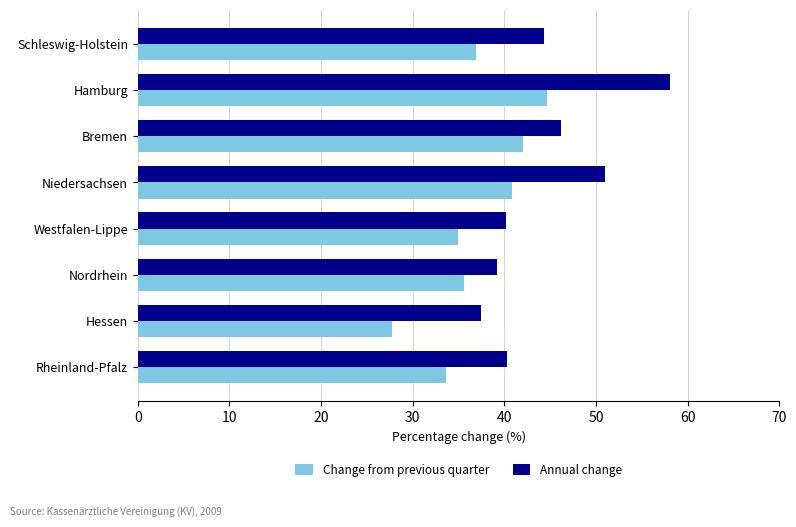

Read the Annual change value at Schleswig-Holstein.

44.3